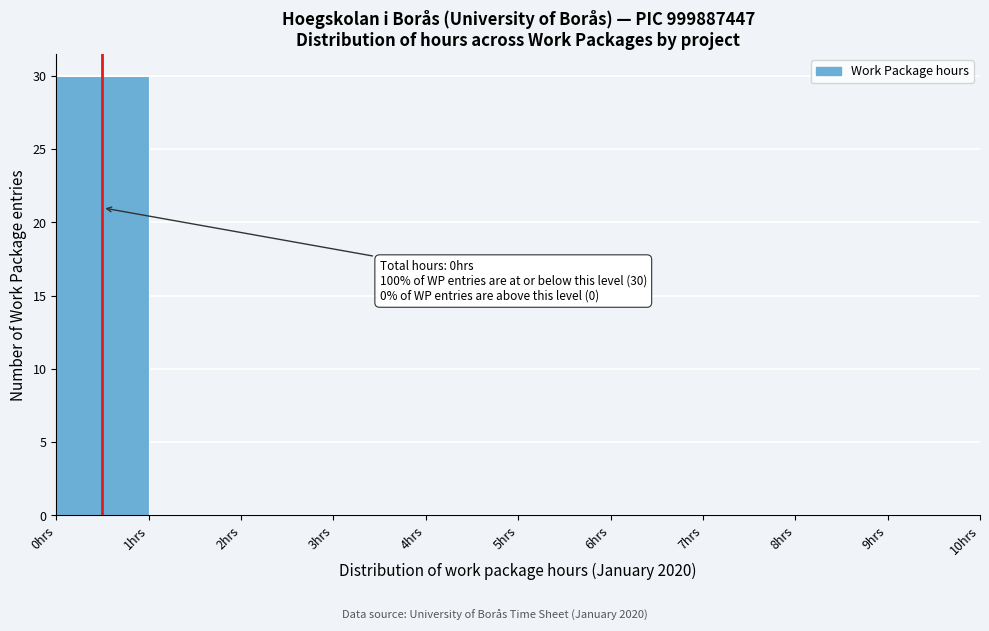

Over which range of the x-axis is the bar tallest?

0 to 1